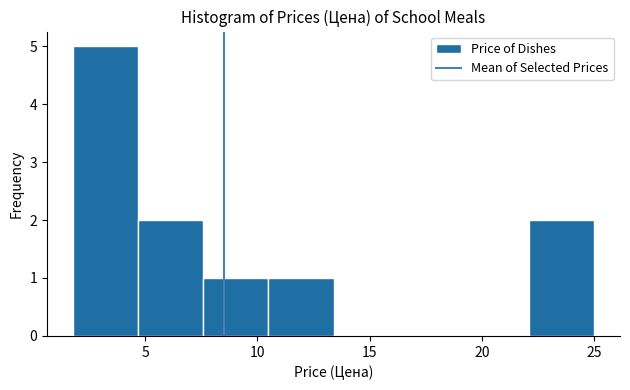

Which range on the x-axis has the tallest bar?

2.0 to 4.5